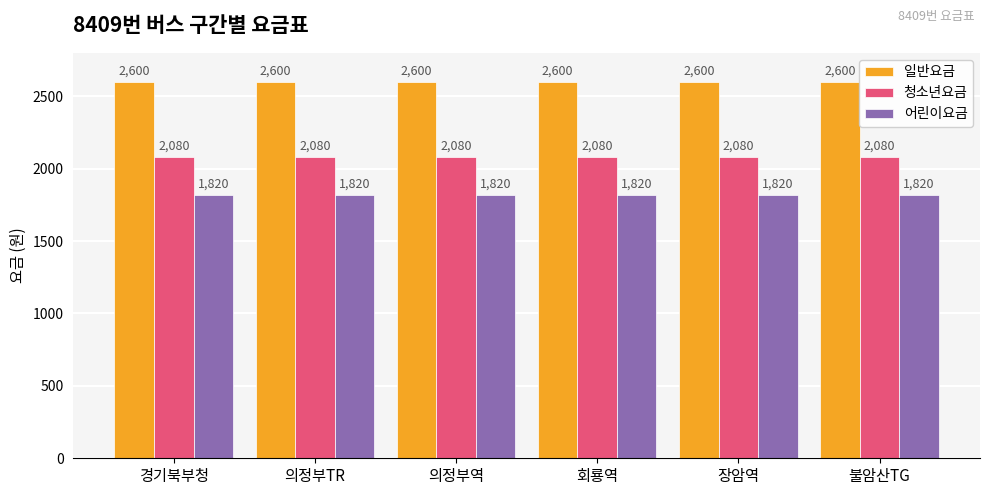

What is the total value across all series at 불암산TG?

6500